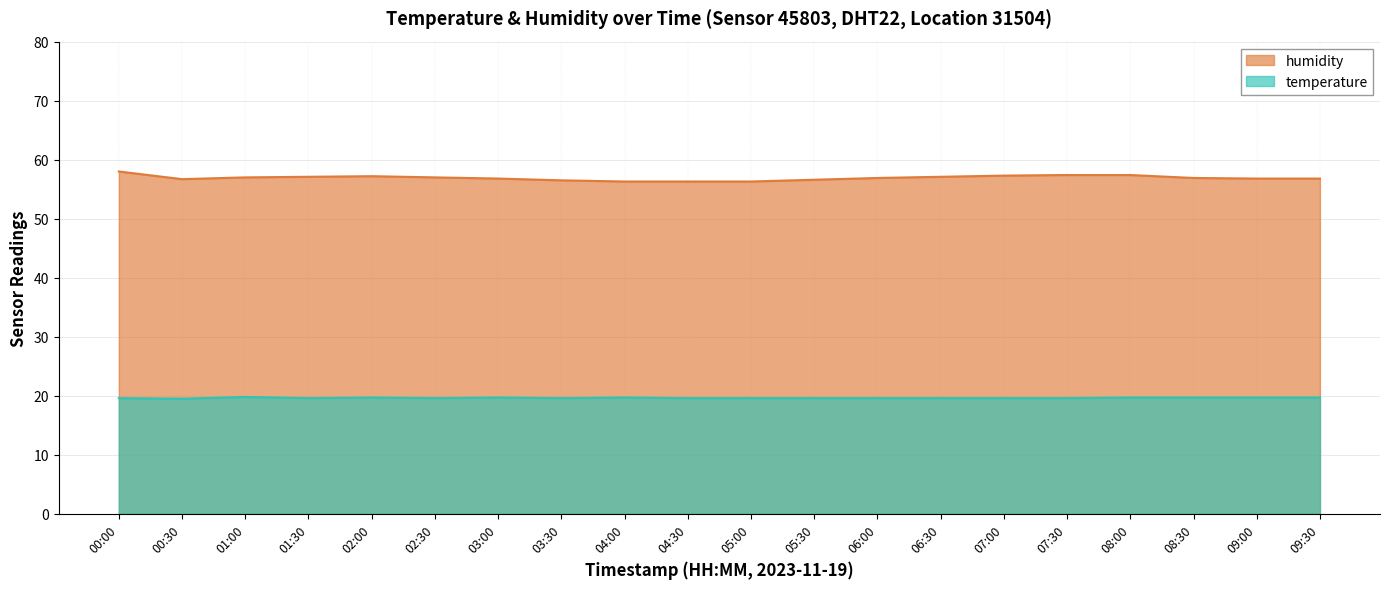

What is the highest value of the temperature series?

20.2